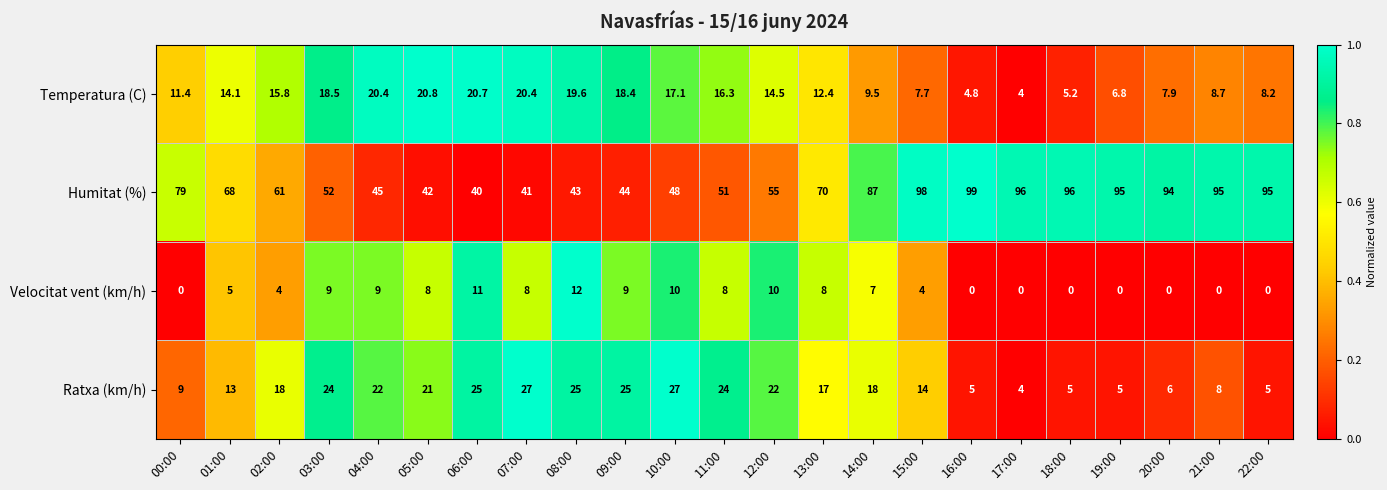

Rank the series by their maximum value, from lowest to highest.

Velocitat vent (km/h), Temperatura (C), Ratxa (km/h), Humitat (%)